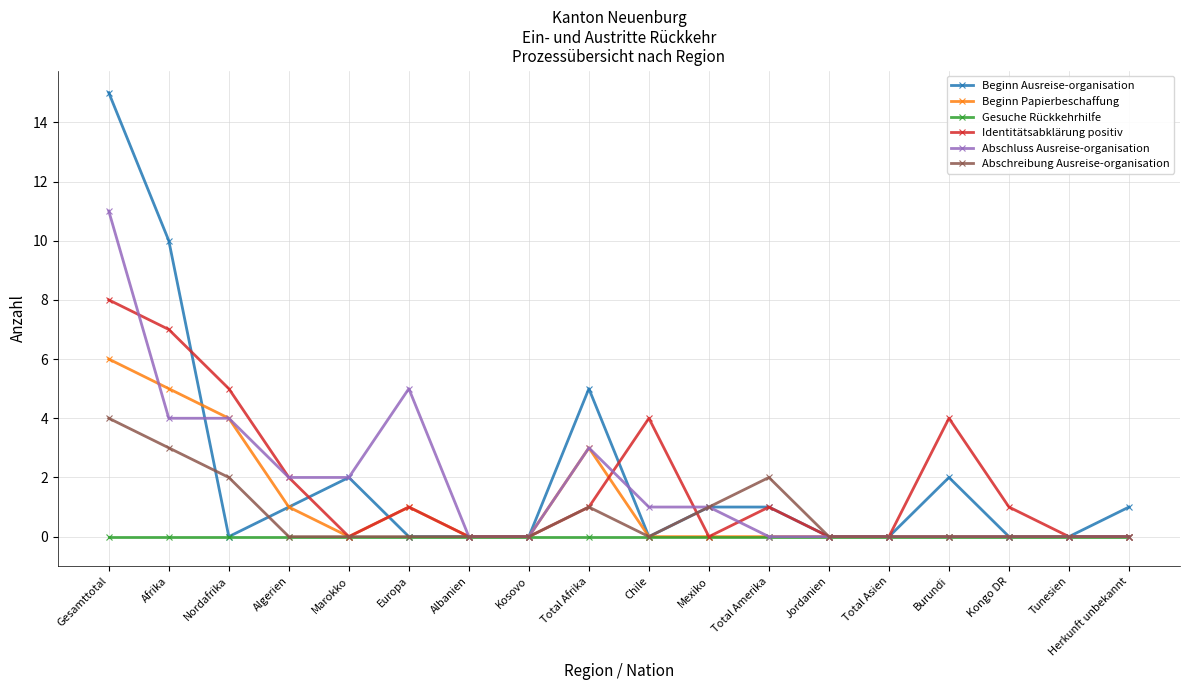

Count the number of data series in this chart.

6